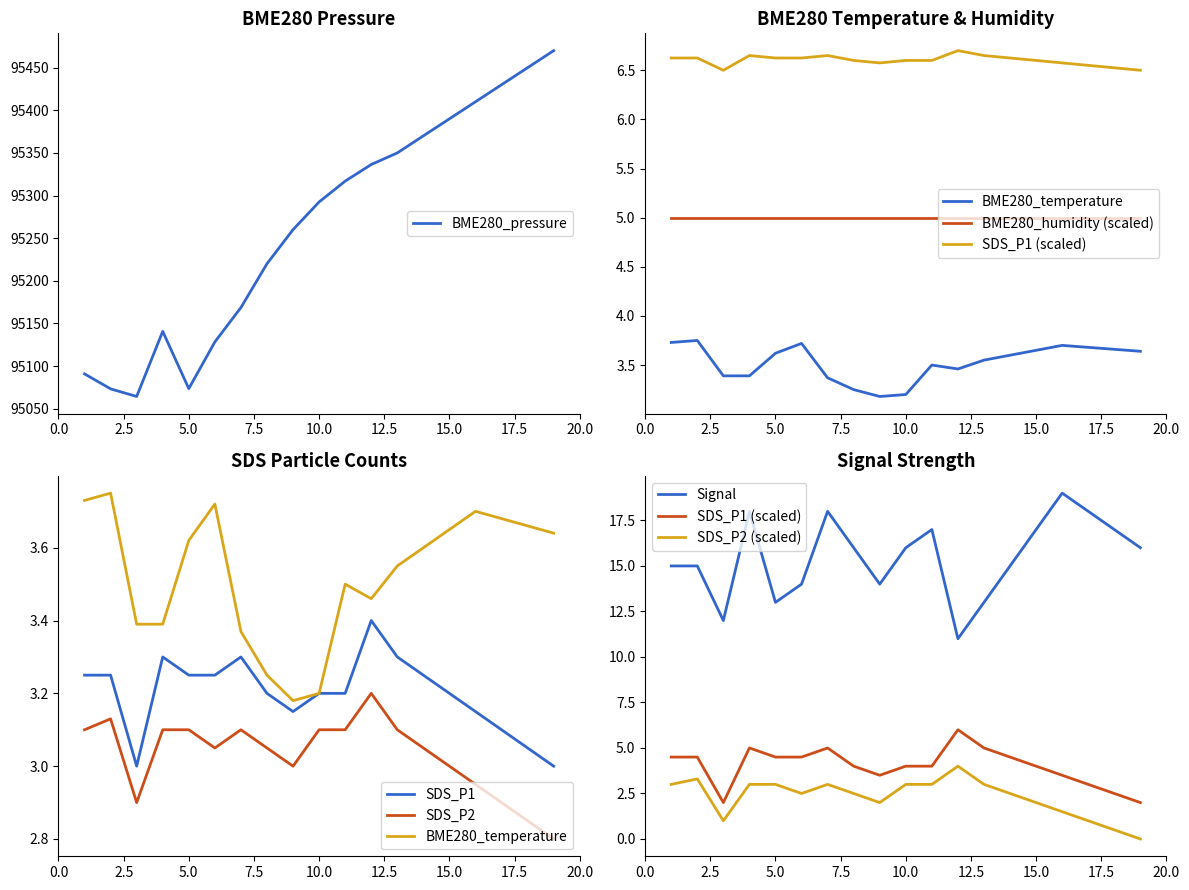

What is the highest value of the BME280_pressure series?

95470.0